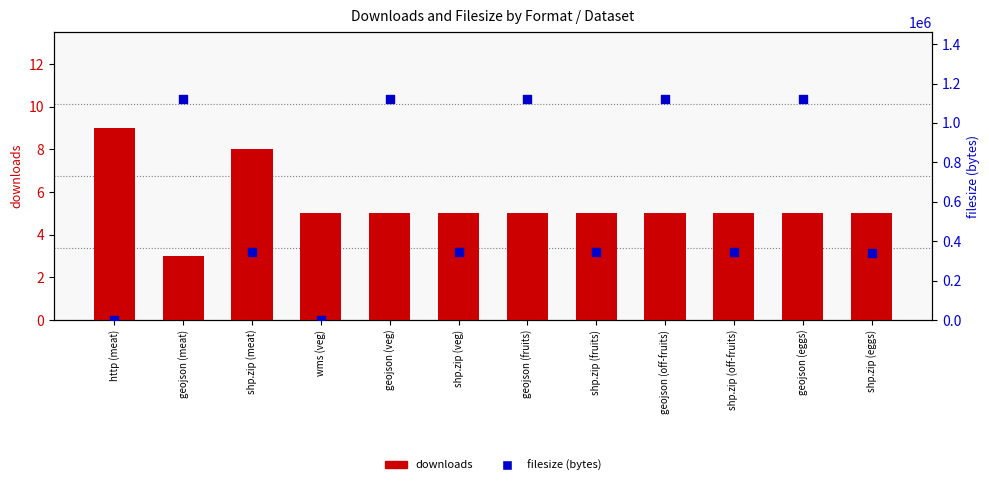

At how many categories does at least one series exceed 1109835?

5